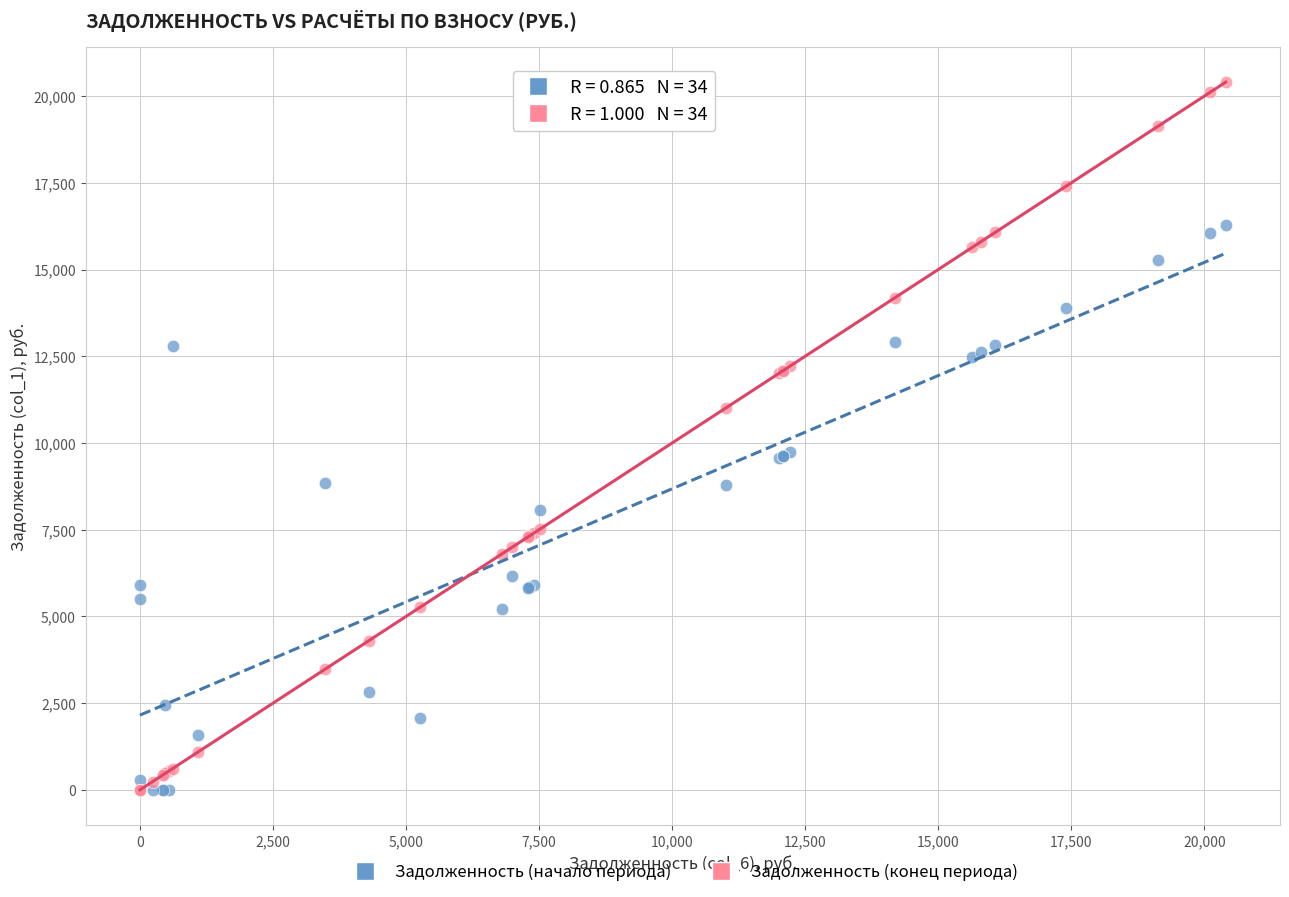

Which series reaches the maximum Y coordinate?

Задолженность (конец периода)